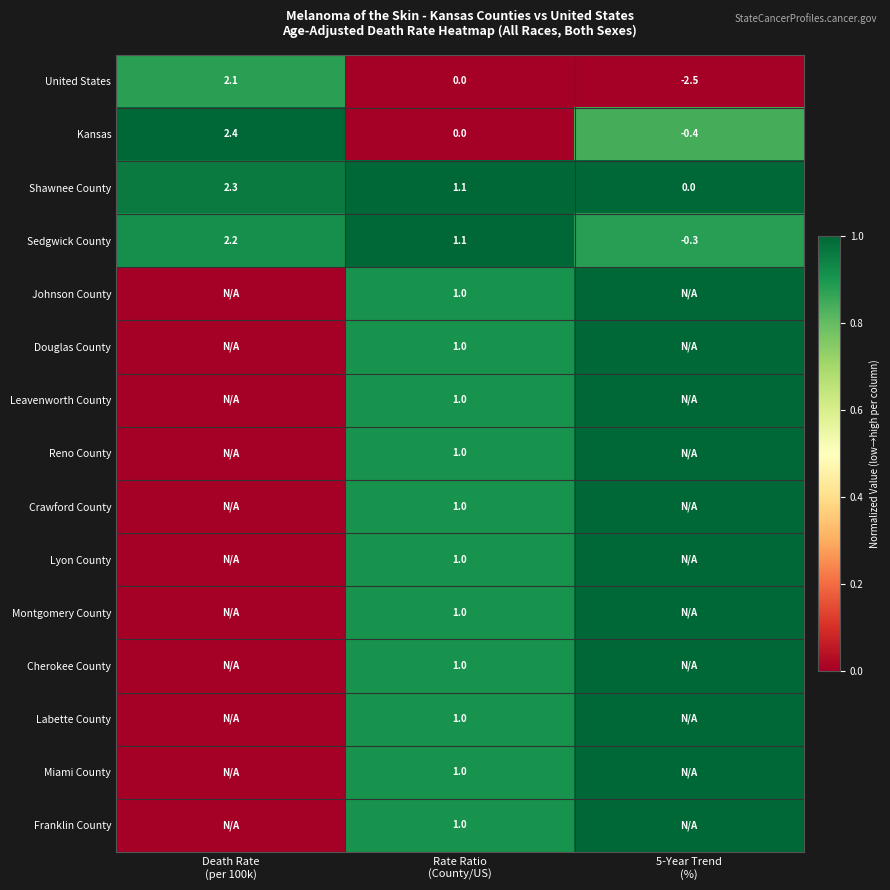

What is the difference between the maximum and minimum values in the Sedgwick County series?

2.5